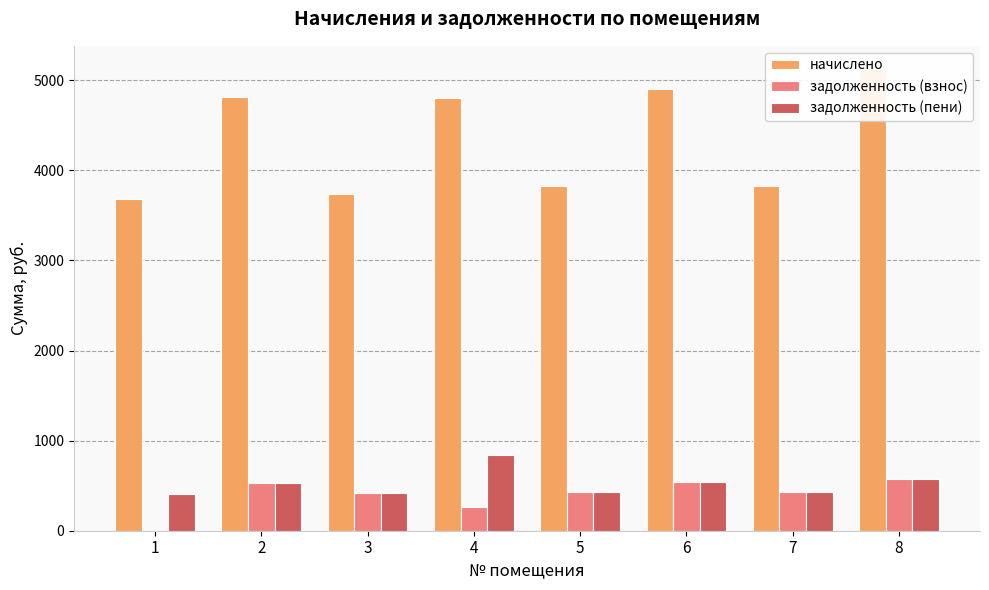

How many values in the задолженность (взнос) series exceed 424?

5